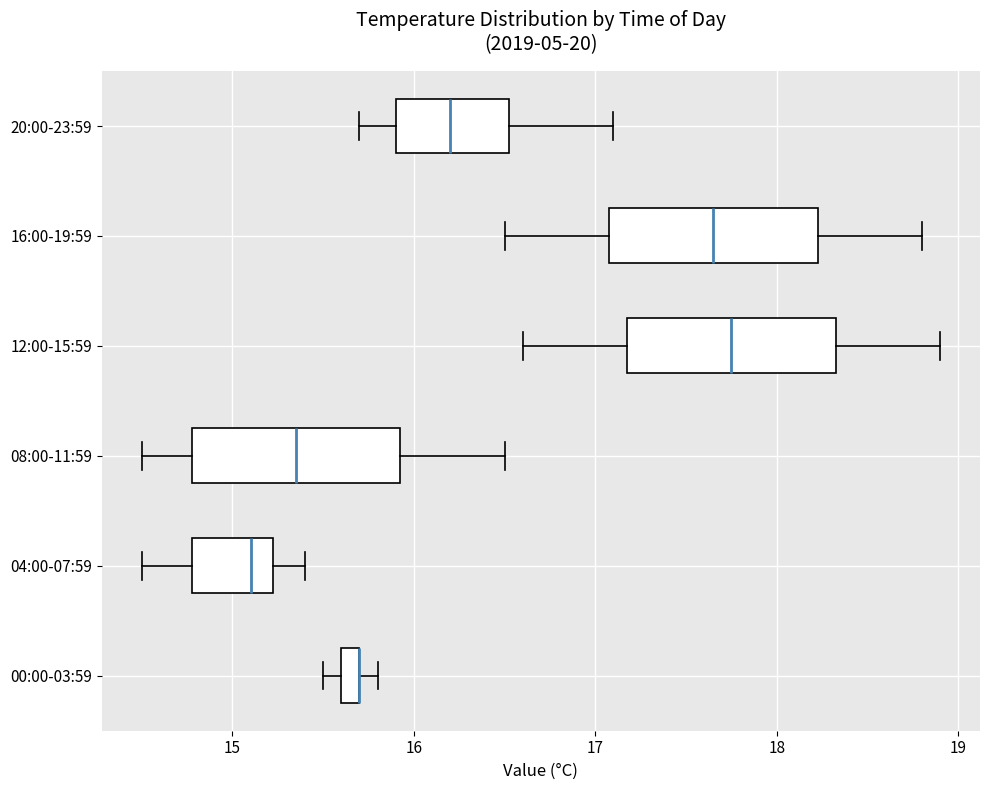

Where is the right edge of the box for 20:00-23:59 on the x-axis? The values are not printed on the chart, so give them approximately, as read against the axis.

16.5